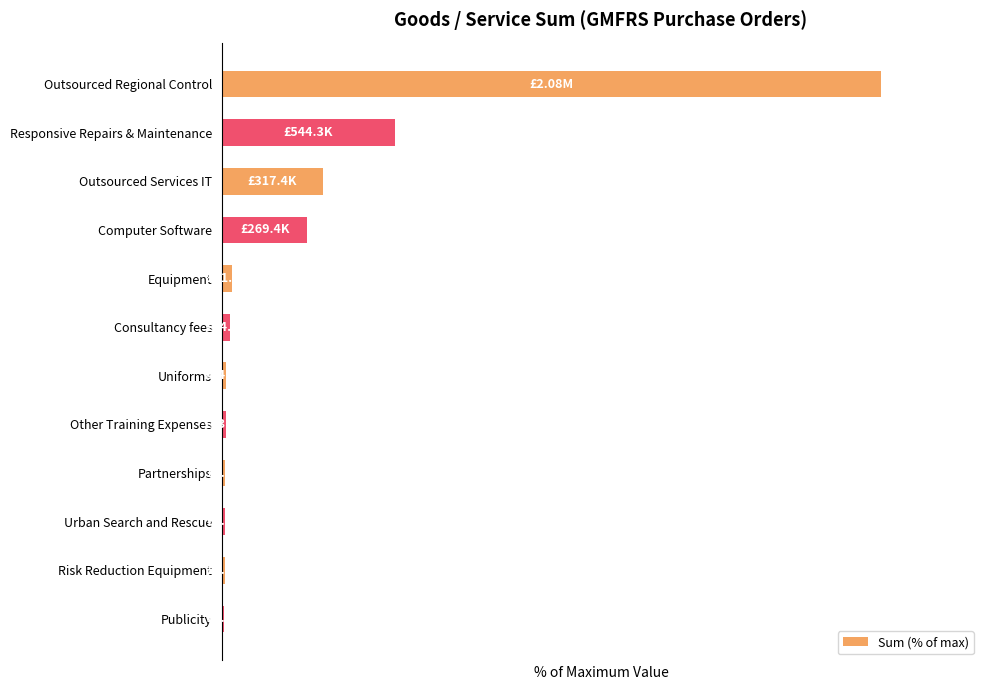

Rank the categories by value from lowest to highest.

11, 10, 9, 8, 7, 6, 5, 4, 3, 2, 1, 0